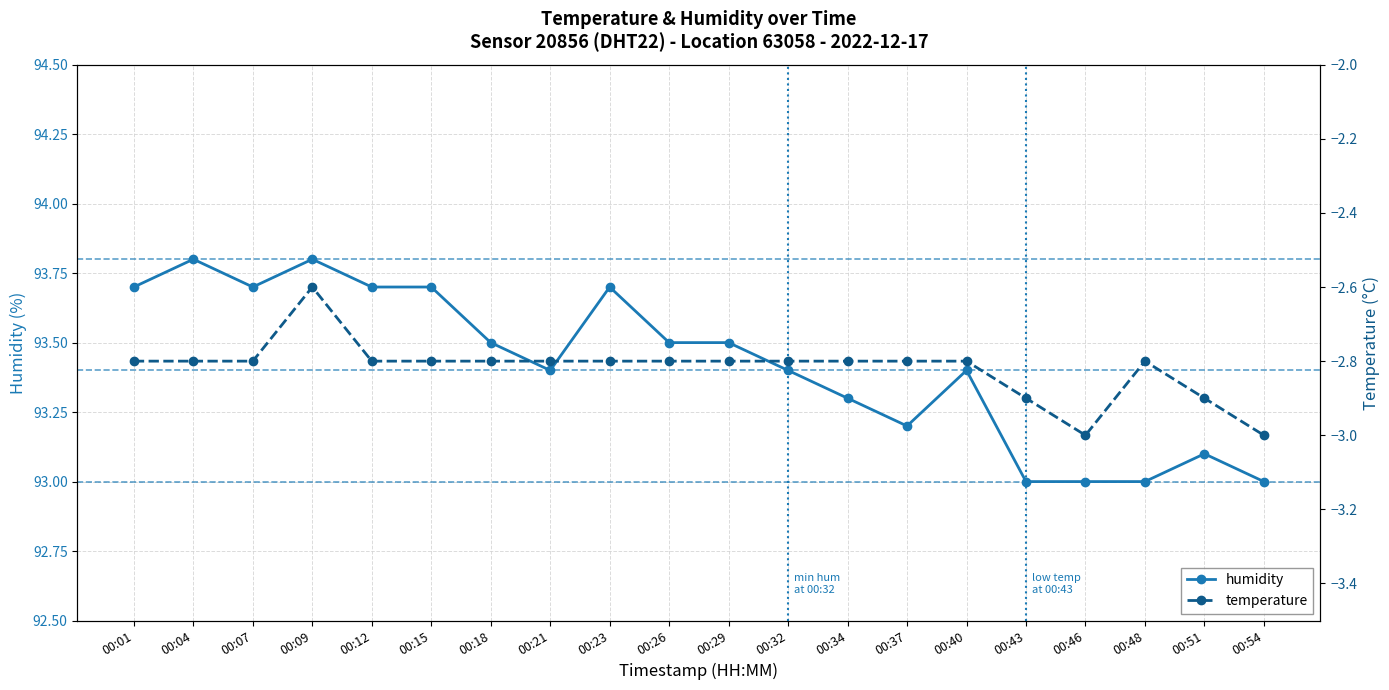

How many categories are shown in the chart?

20